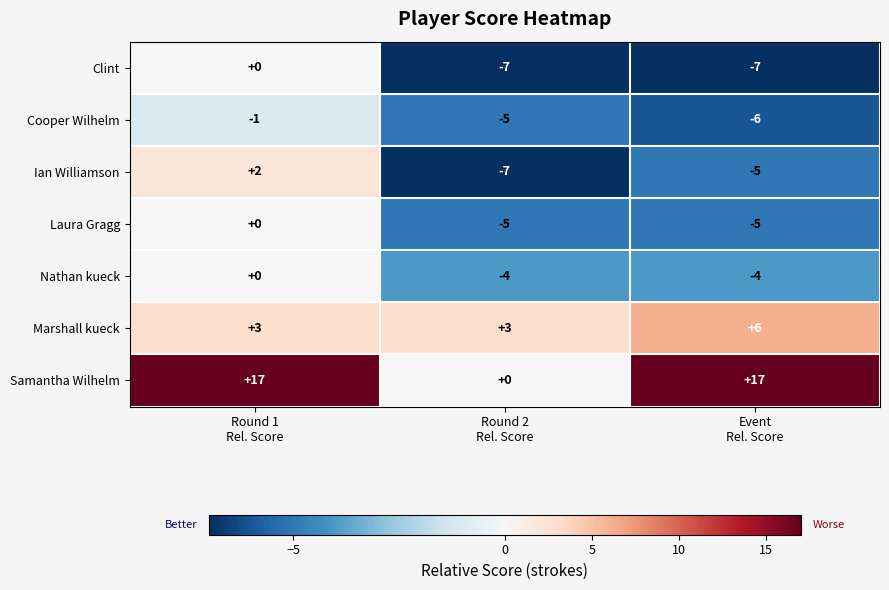

Which series has the largest total across all categories?

Samantha Wilhelm